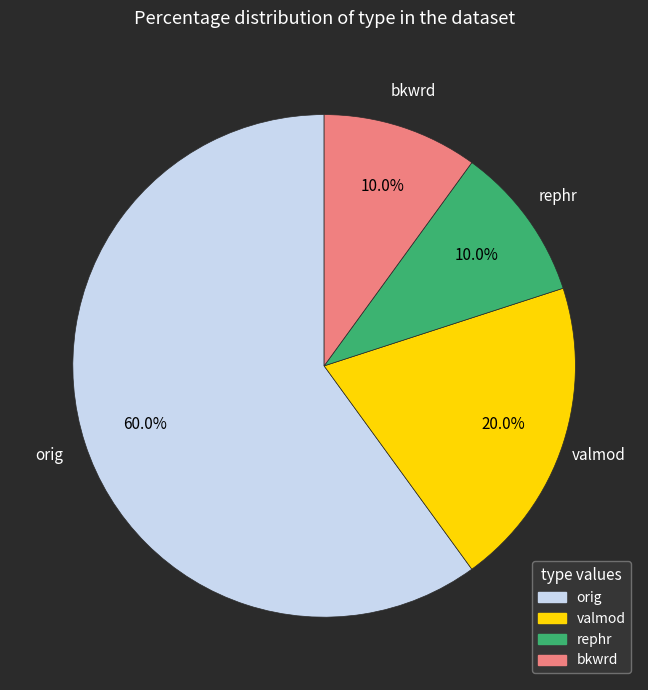

Between valmod and rephr, which is larger?

valmod